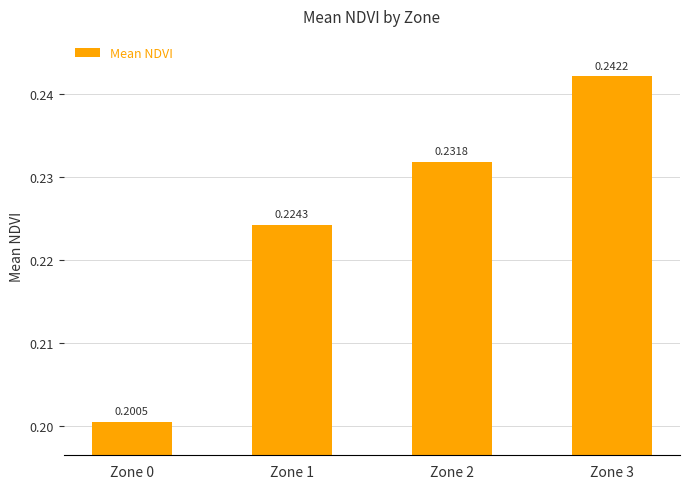

Are the bars grouped side by side (vs. stacked)?

No